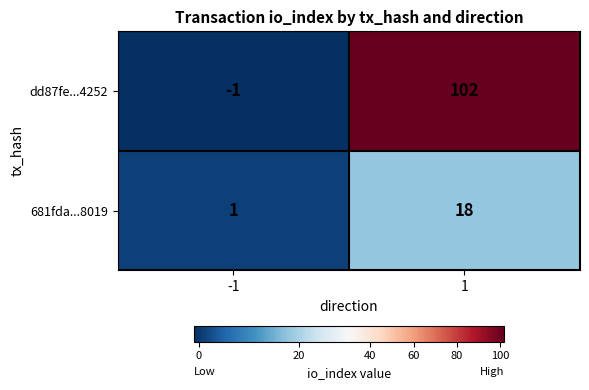

Reading left to right, extract all data points from this chart.

dd87fe...4252: -1	102
681fda...8019: 1	18